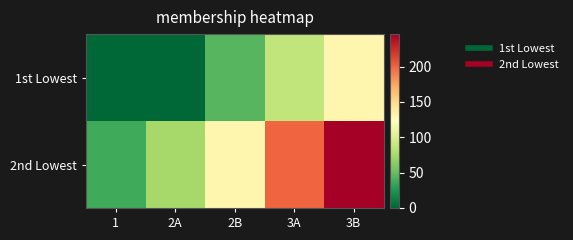

List the series in order of their overall mean, highest first.

2nd Lowest, 1st Lowest